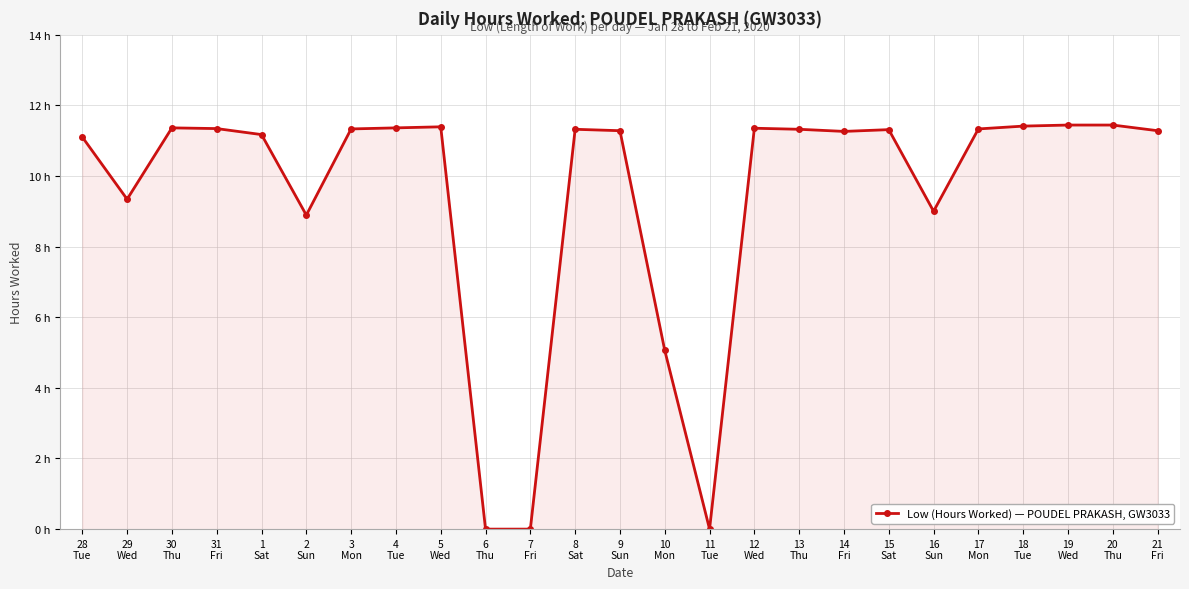

What is the difference between the values at 21
Fri and 31
Fri?

0.1